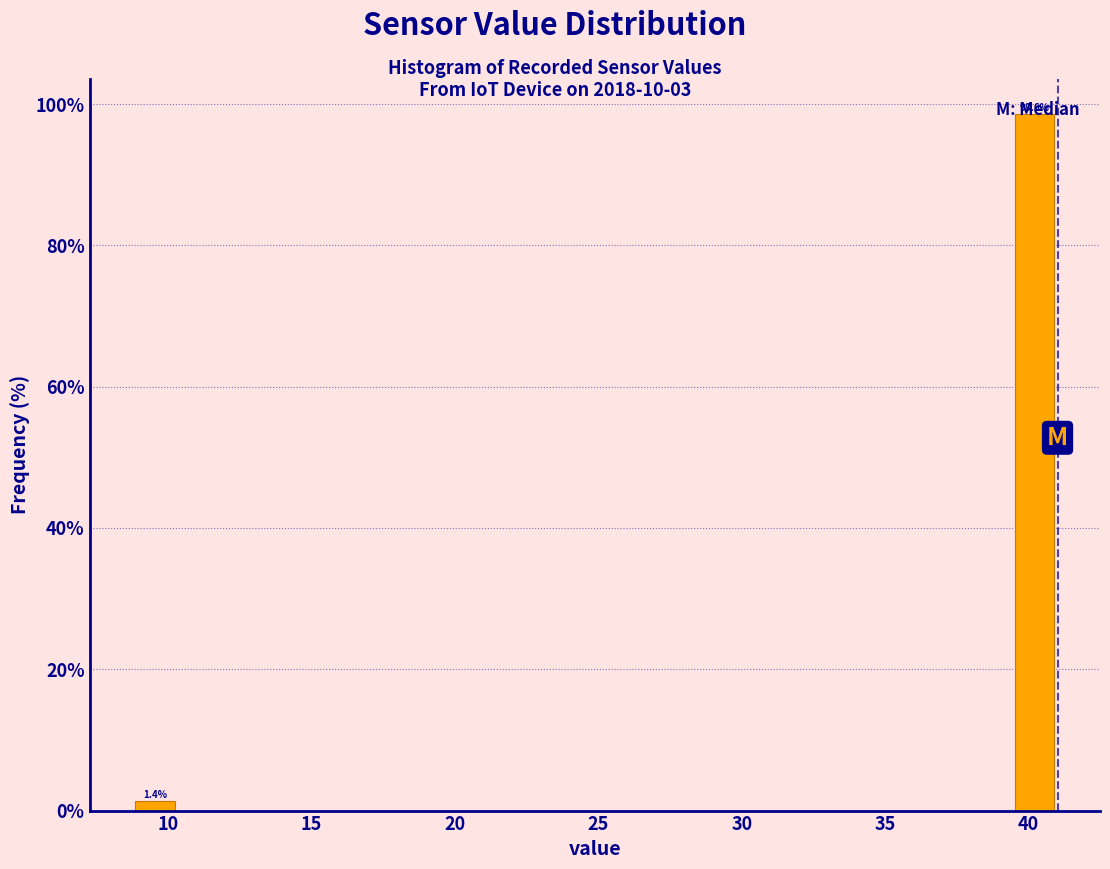

Read against the x-axis, roughly where is the centre of the tallest bar?

40.0